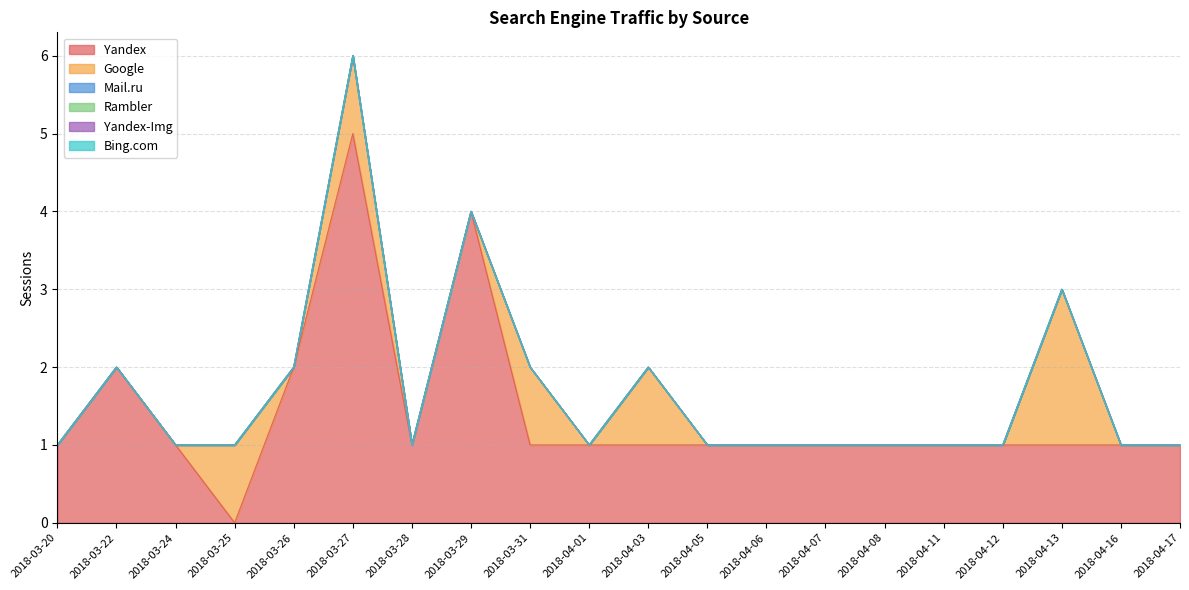

Which series changed the most between 2018-03-24 and 2018-04-06?

Yandex